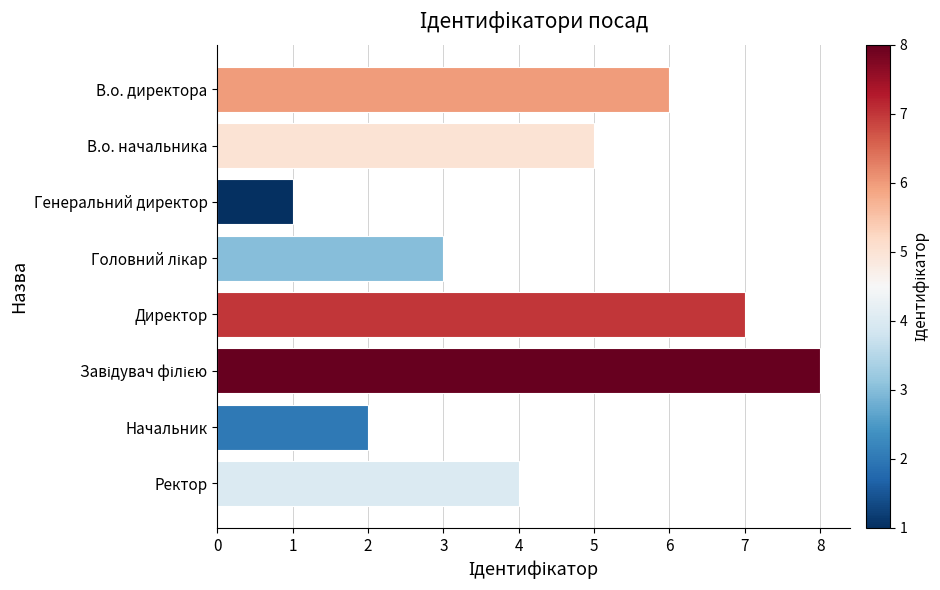

What is the maximum value shown in the chart?

8